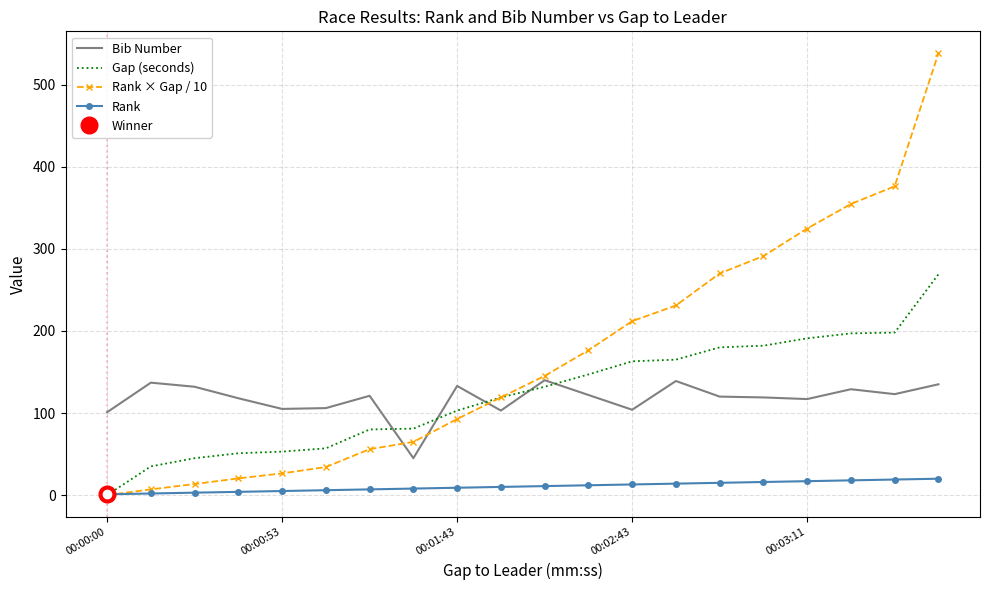

The Rank × Gap / 10 series shows 211.9 at 00:02:43. True or false?

True